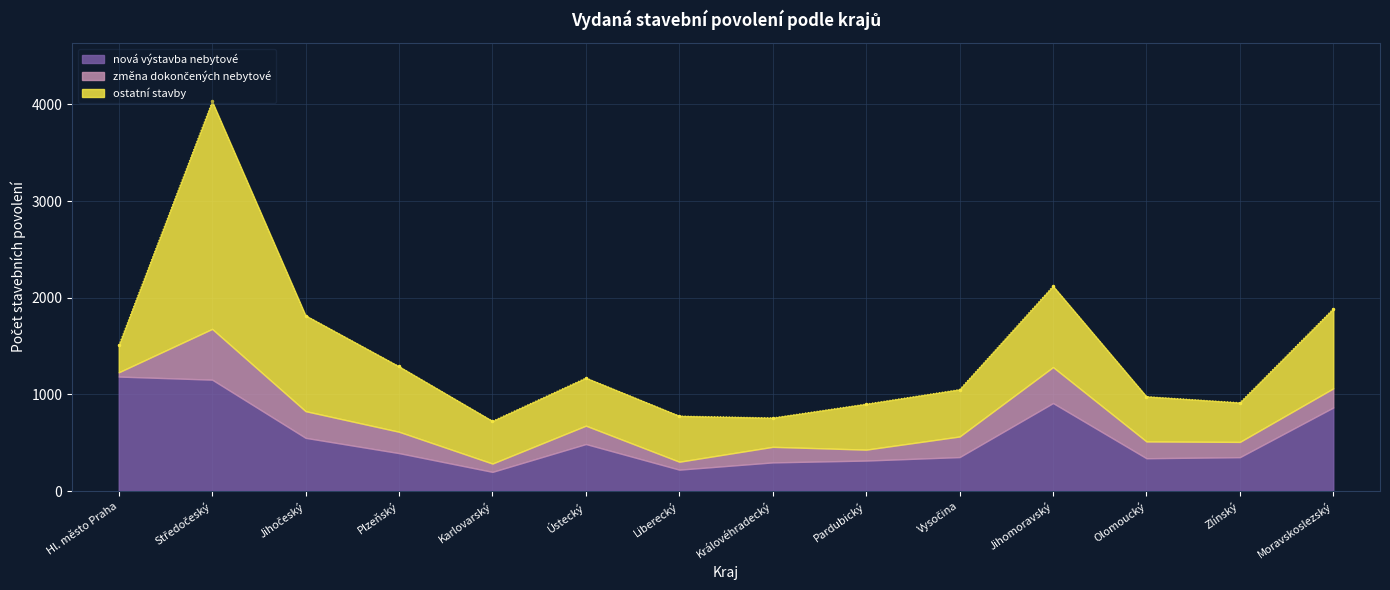

At which category is the sum across all series the highest?

Středočeský